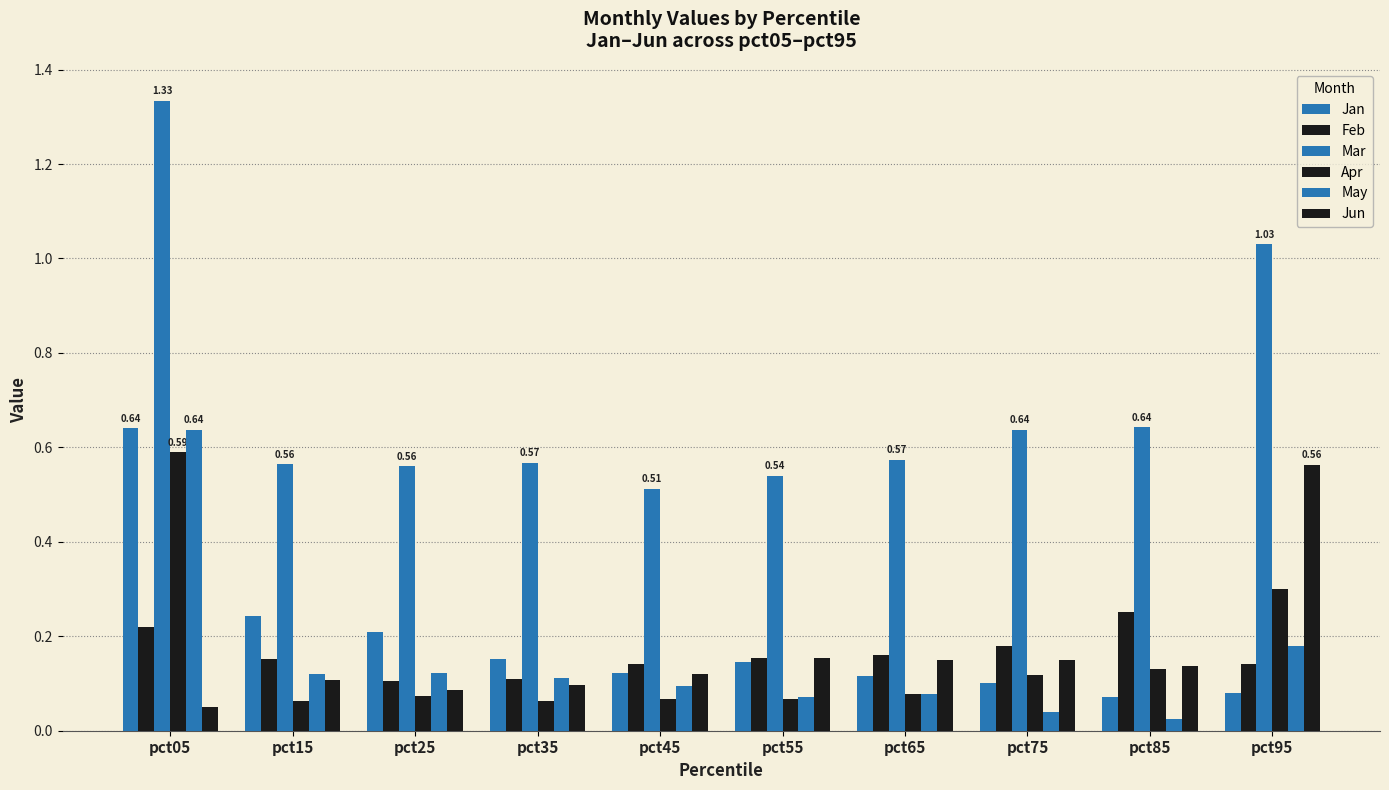

How many bars are there in each group?

6